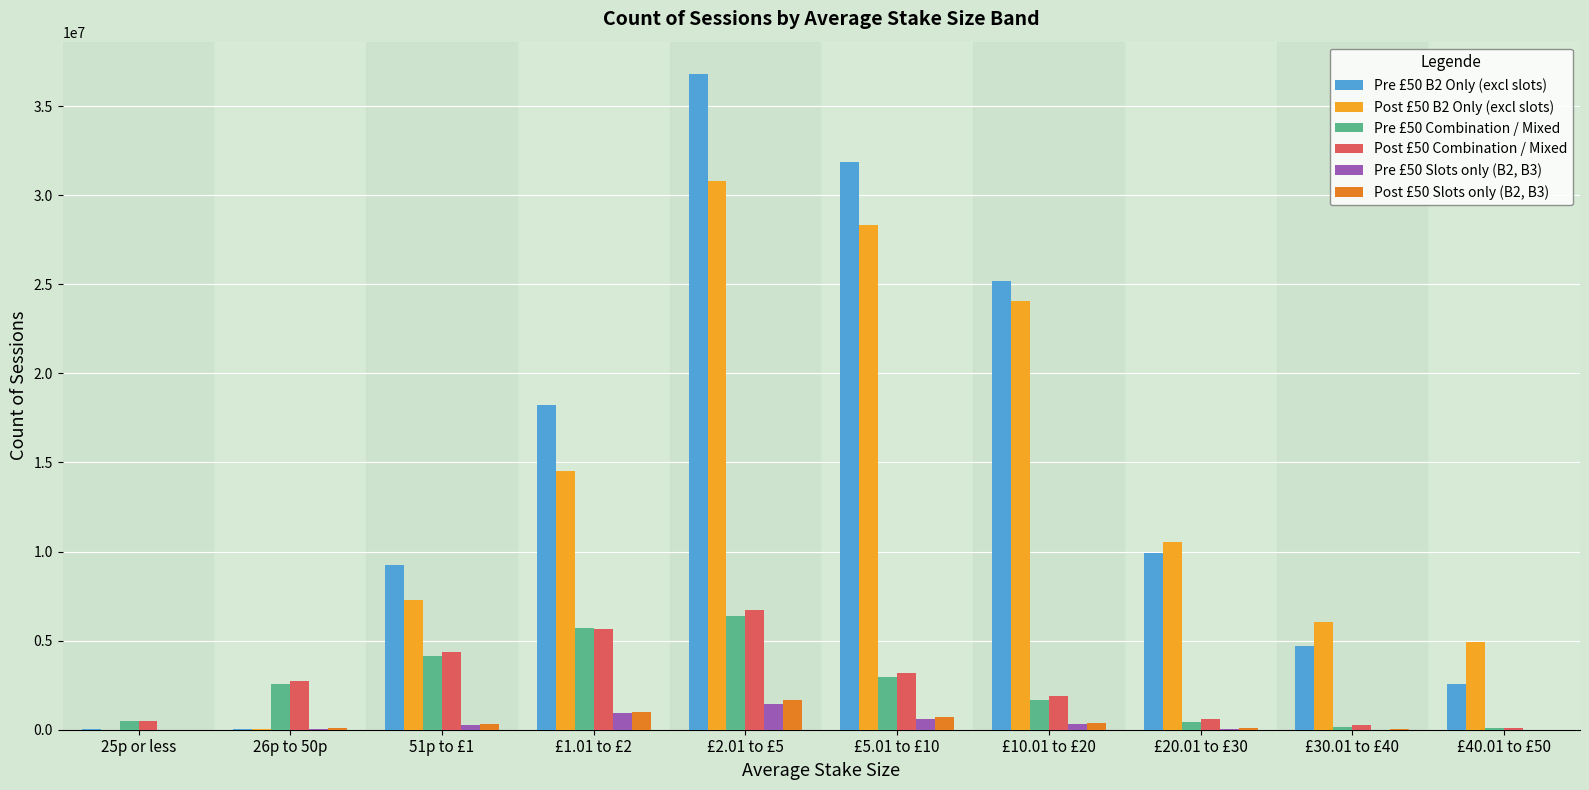

How many data points does each series have?

10